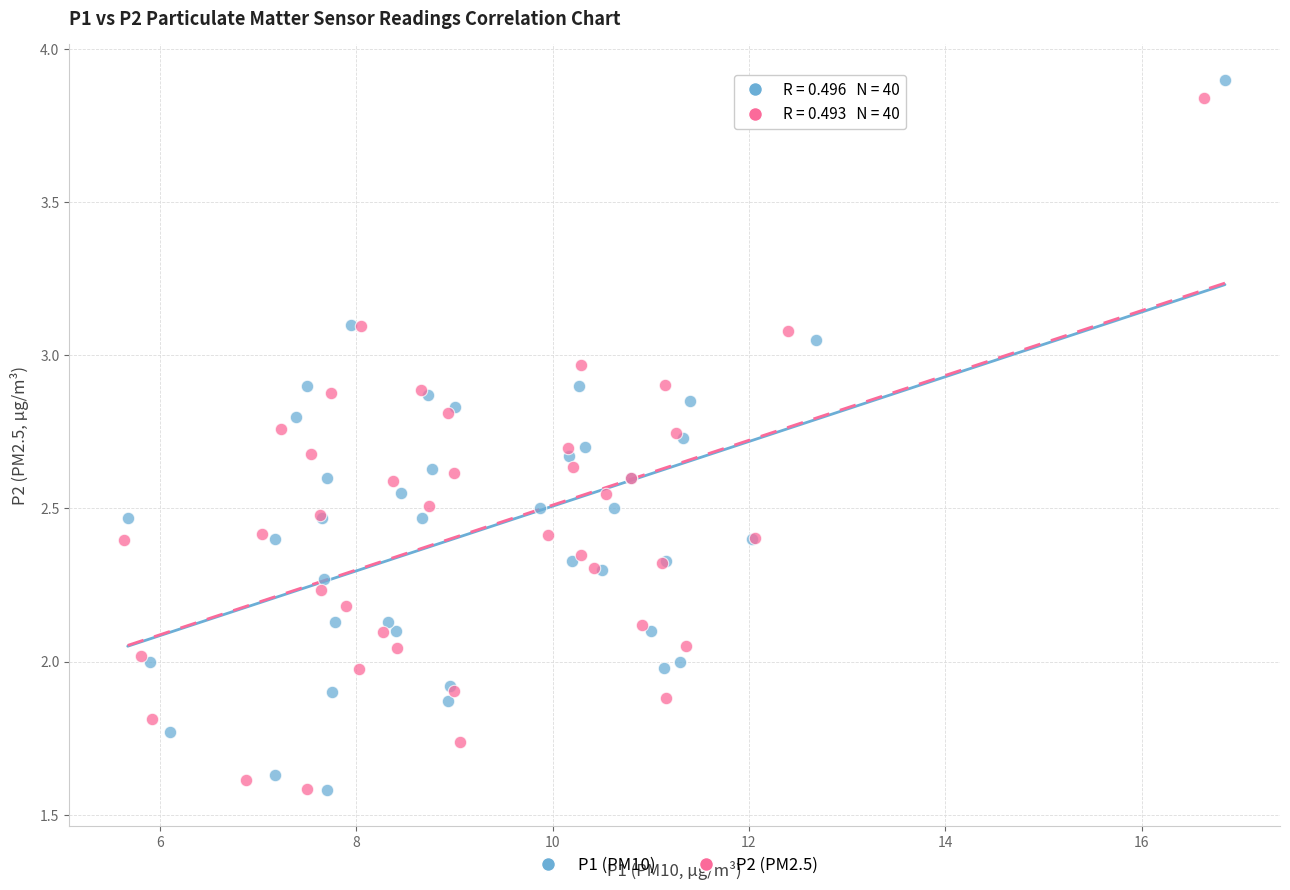

Which series has the widest spread of Y values?

P1 (PM10)